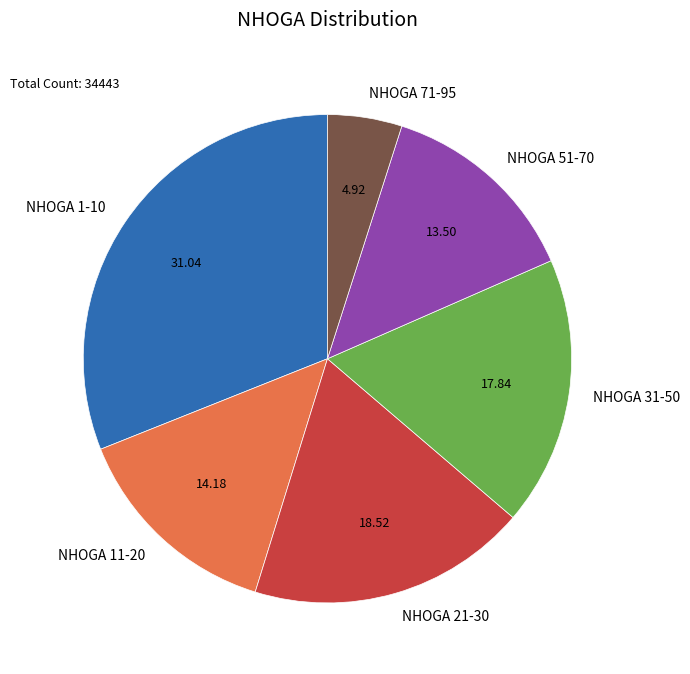

Combined, do NHOGA 71-95 and NHOGA 31-50 account for over 50%?

No